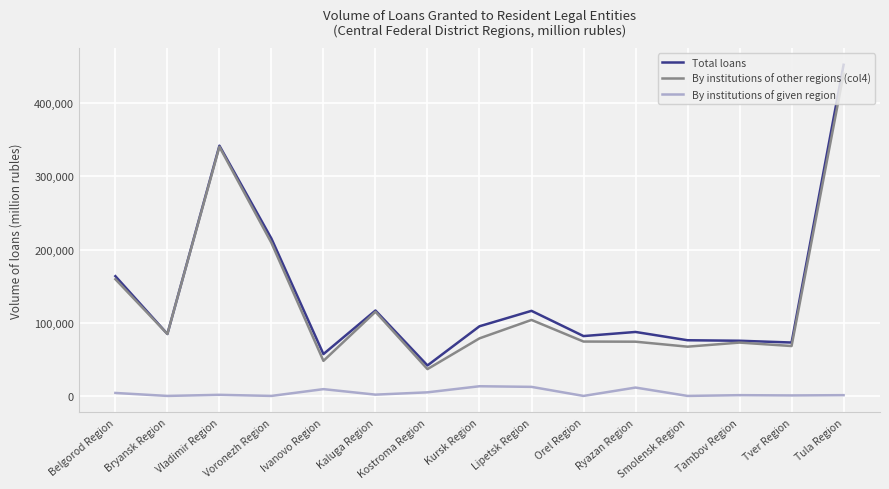

Count the number of categories in the chart.

15